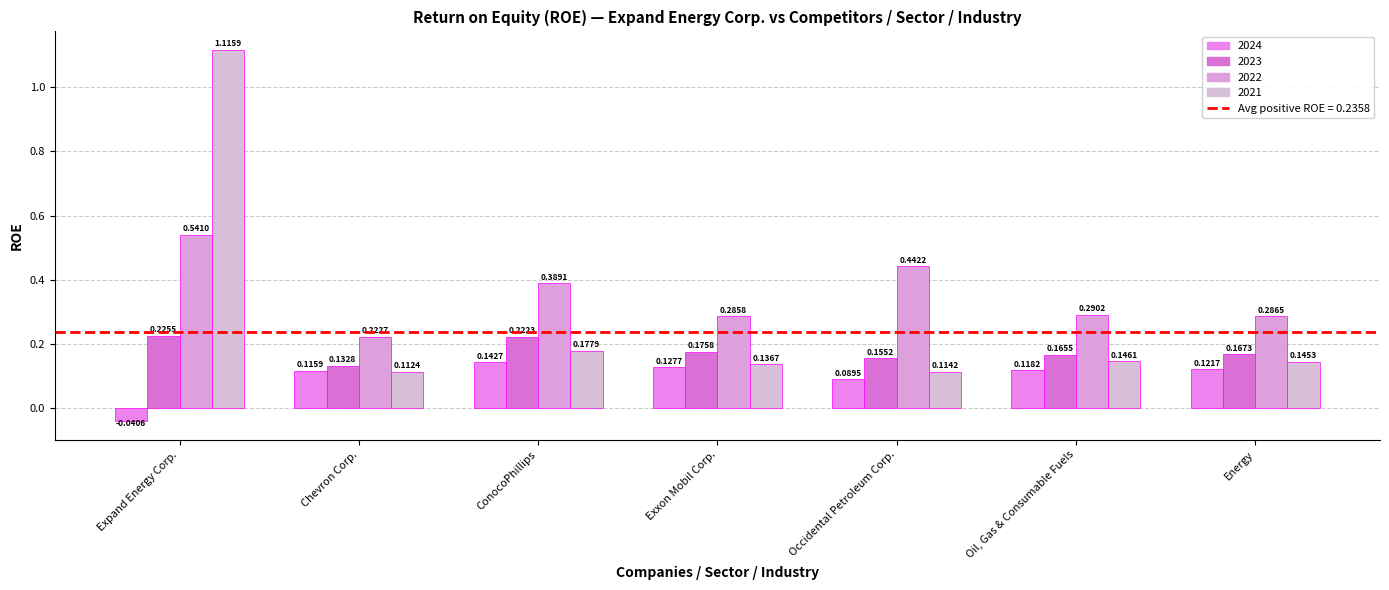

At how many categories does at least one series exceed 1?

1